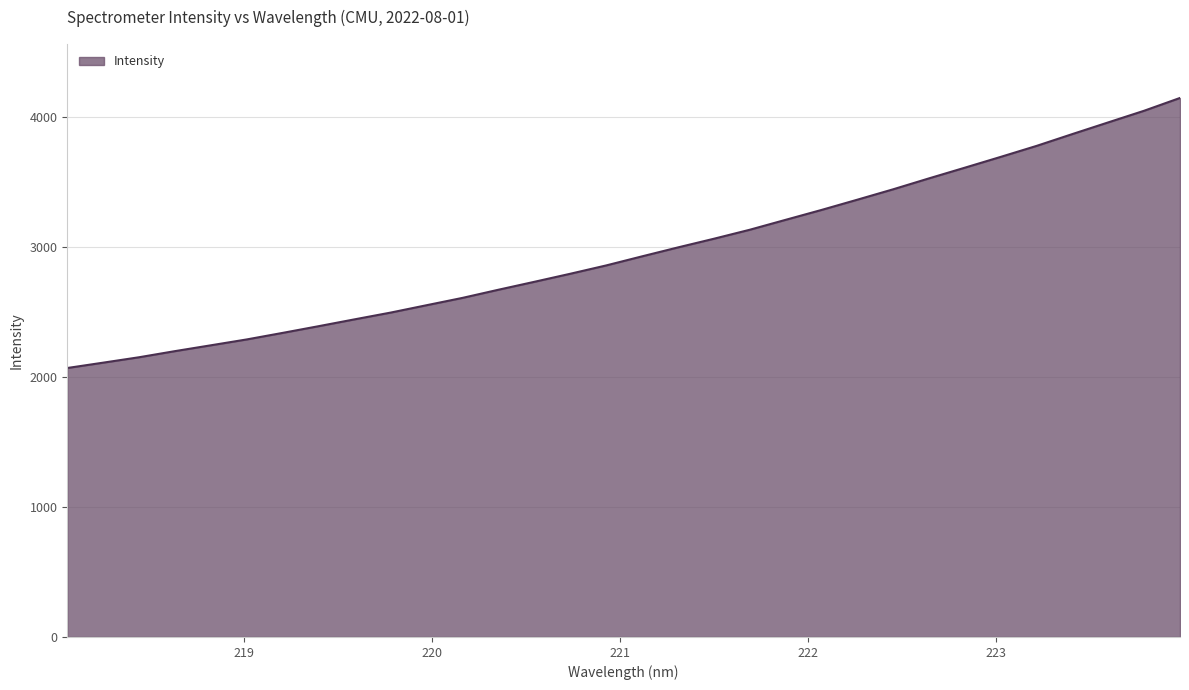

What is the difference between the maximum and minimum values?

2078.9